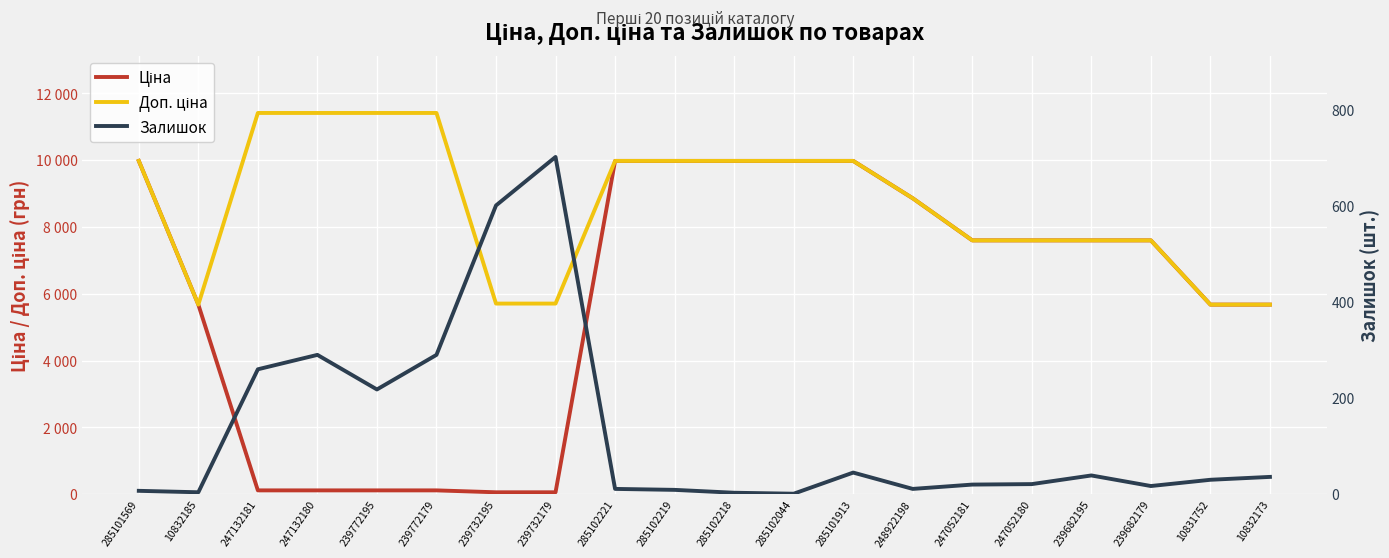

Which series ends up on top after the final intersection of Ціна and Залишок?

Ціна